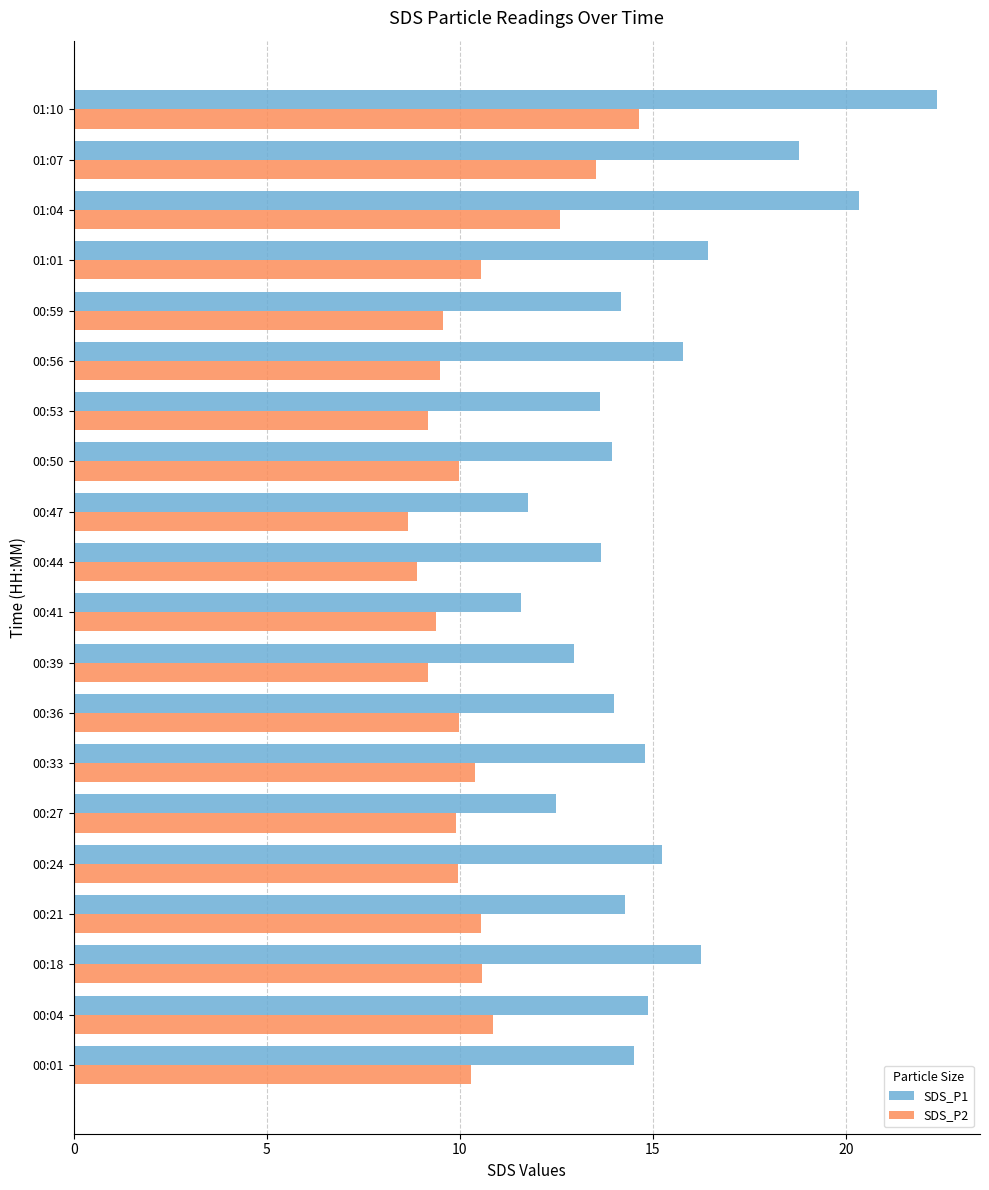

Which series has the widest spread of values?

SDS_P1